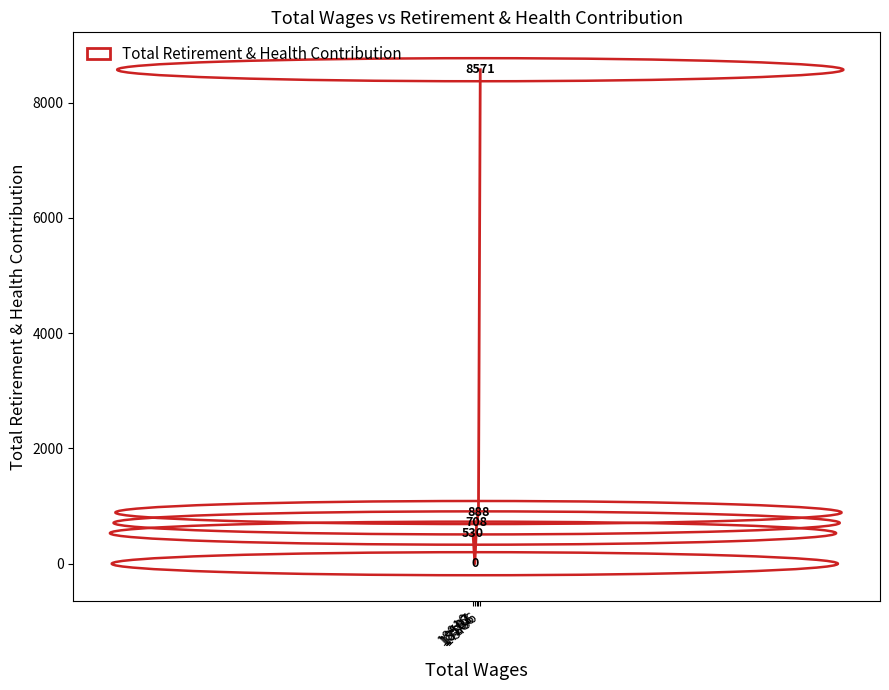

What is the difference between the maximum and minimum values?

8571